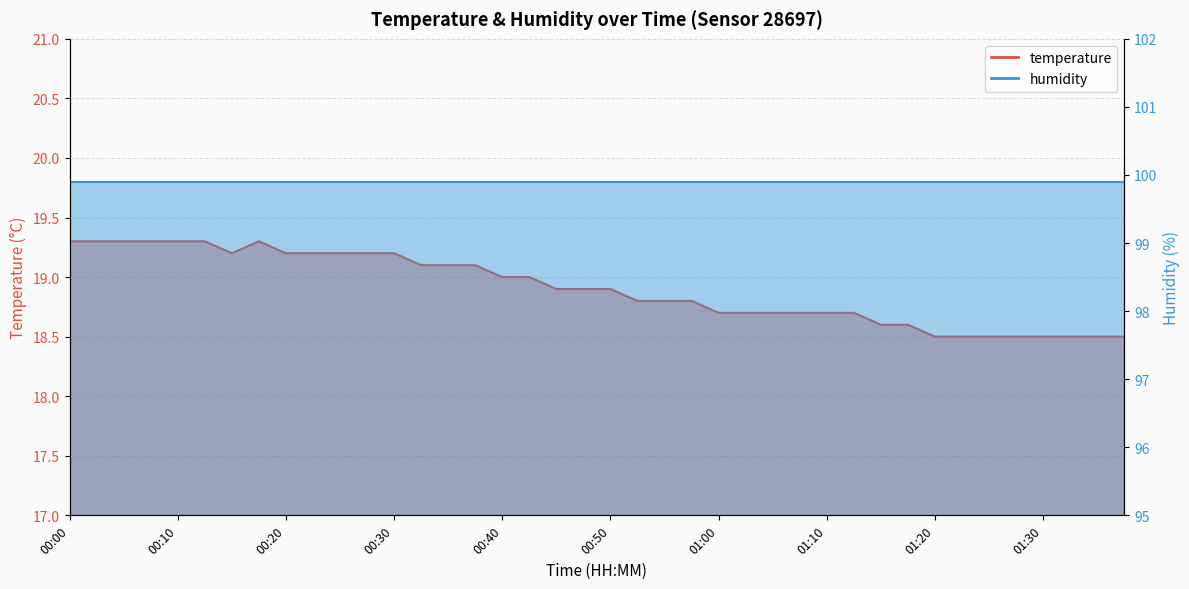

Rank the categories by value from lowest to highest.

01:20, 01:23, 01:25, 01:28, 01:30, 01:33, 01:35, 01:38, 01:15, 01:18, 01:00, 01:03, 01:05, 01:08, 01:10, 01:13, 00:52, 00:55, 00:57, 00:45, 00:47, 00:50, 00:40, 00:42, 00:32, 00:35, 00:37, 00:15, 00:20, 00:22, 00:25, 00:27, 00:30, 00:00, 00:03, 00:05, 00:07, 00:10, 00:12, 00:17